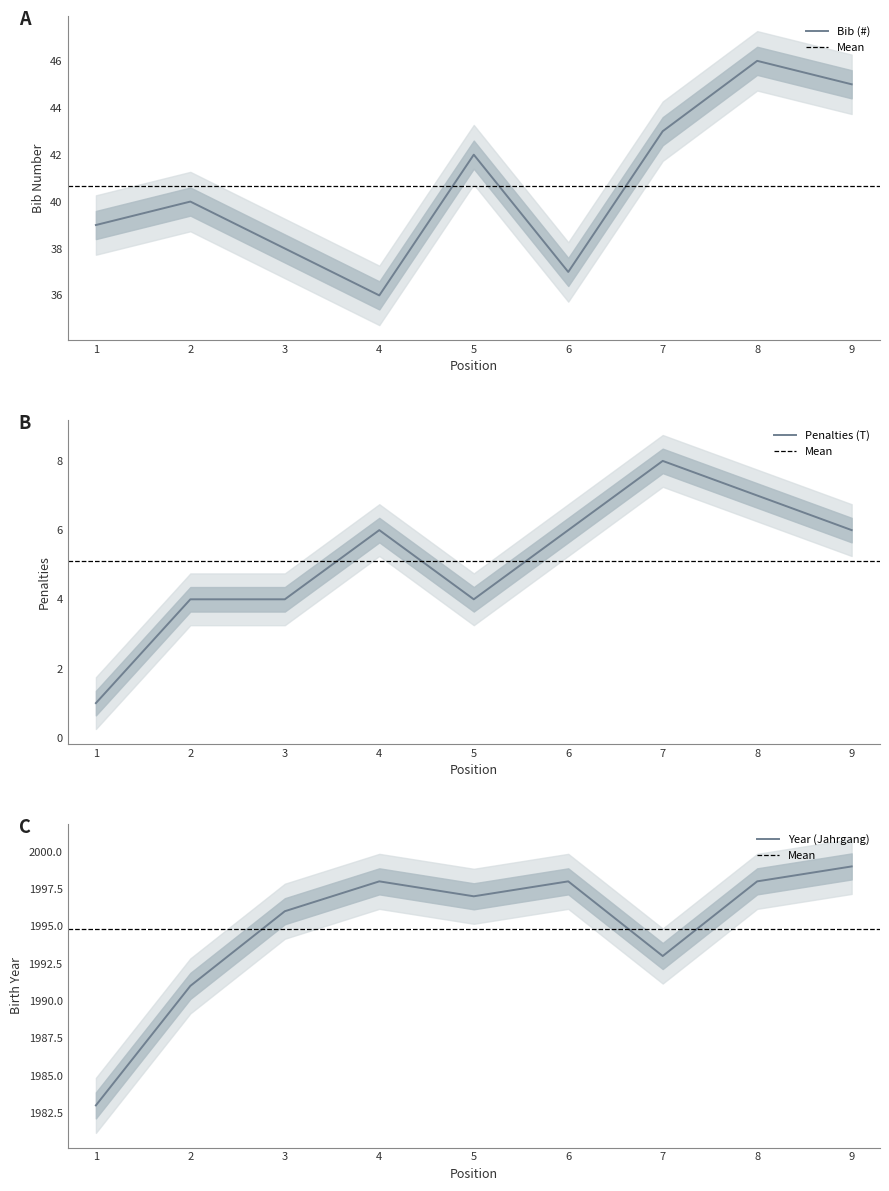

Is it true that Year (Jahrgang) equals 1996 at 3?

True